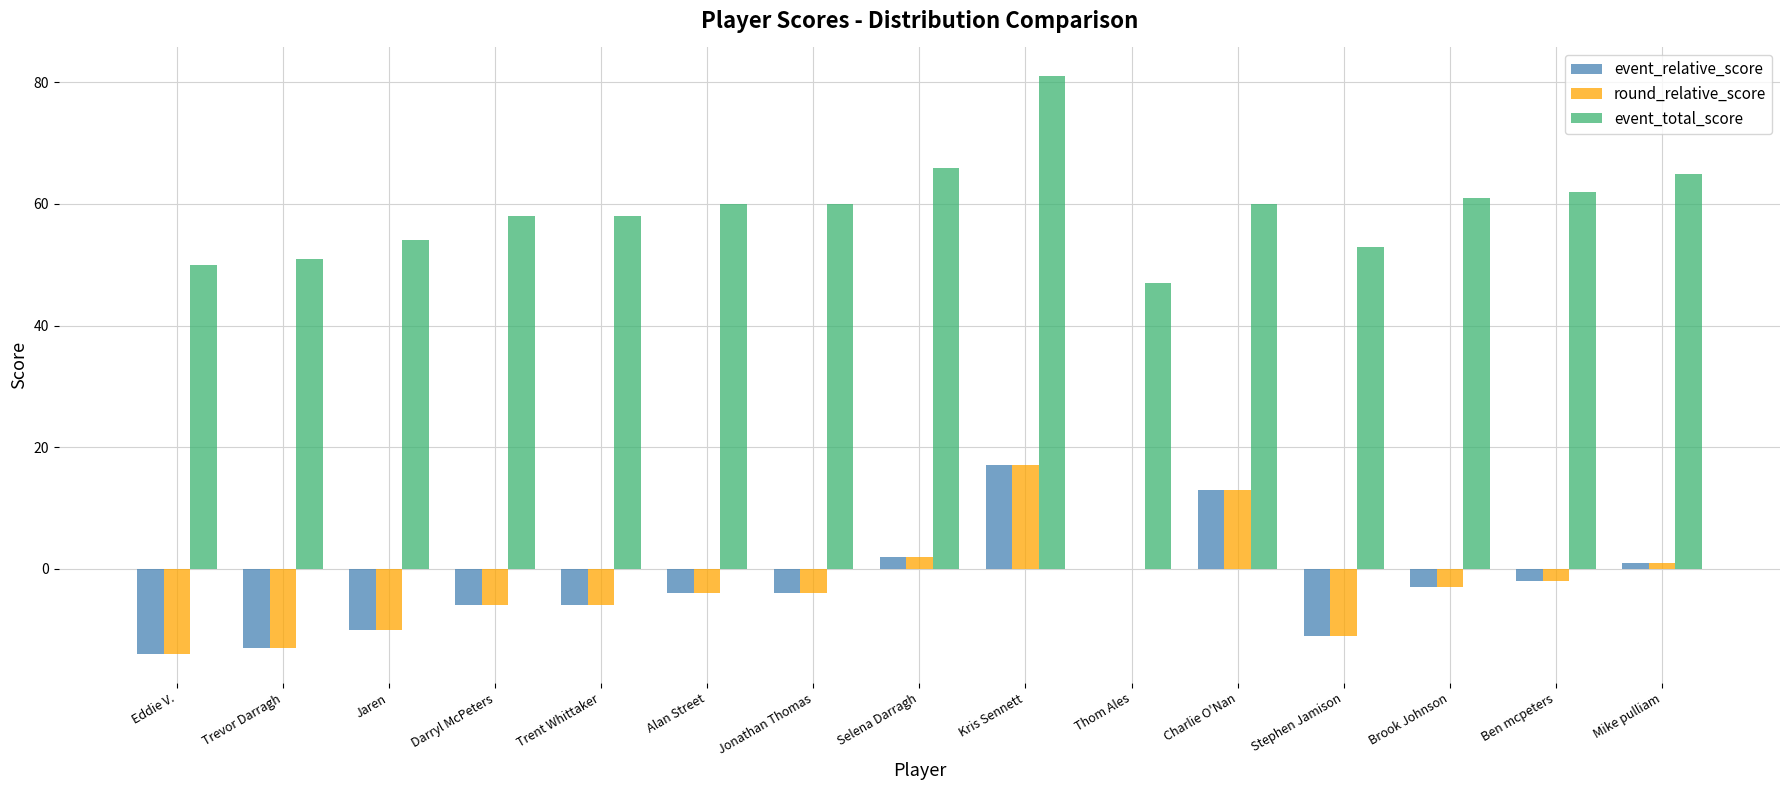

Which series has the widest spread of values?

event_total_score